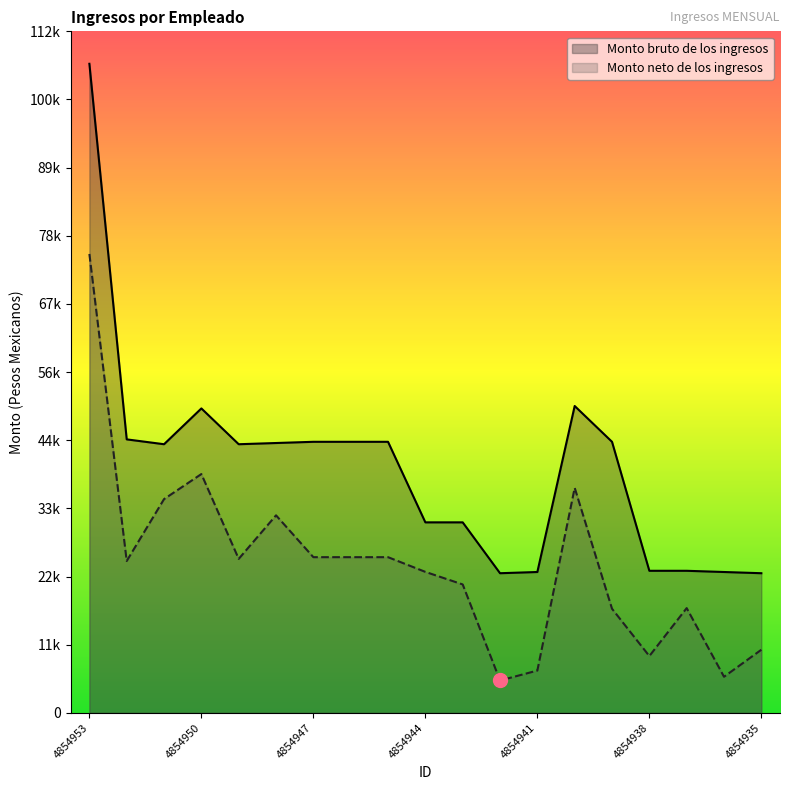

What is the spread (max minus min) of values at 4854935?

12599.4